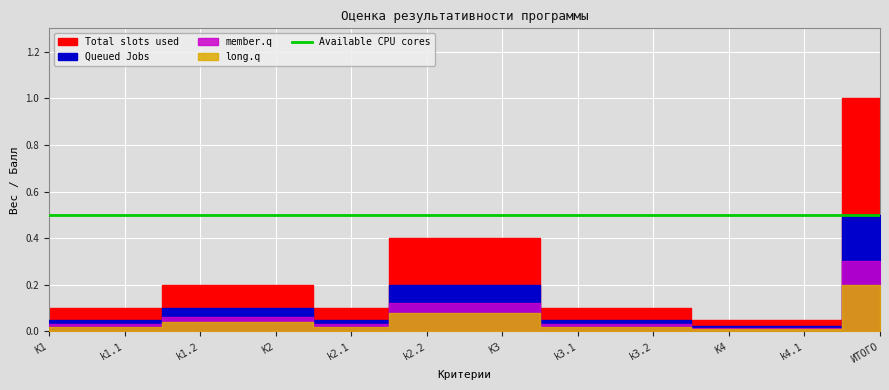

Reading right to left, what are all the values shown in this chart?

Total slots used: ИТОГО=1.0	k4.1=0.1	K4=0.1	k3.2=0.1	k3.1=0.1	K3=0.4	k2.2=0.4	k2.1=0.1	K2=0.2	k1.2=0.2	k1.1=0.1	K1=0.1
Queued Jobs: ИТОГО=0.5	k4.1=0.0	K4=0.0	k3.2=0.1	k3.1=0.1	K3=0.2	k2.2=0.2	k2.1=0.1	K2=0.1	k1.2=0.1	k1.1=0.1	K1=0.1
member.q: ИТОГО=0.3	k4.1=0.0	K4=0.0	k3.2=0.0	k3.1=0.0	K3=0.1	k2.2=0.1	k2.1=0.0	K2=0.1	k1.2=0.1	k1.1=0.0	K1=0.0
long.q: ИТОГО=0.2	k4.1=0.0	K4=0.0	k3.2=0.0	k3.1=0.0	K3=0.1	k2.2=0.1	k2.1=0.0	K2=0.0	k1.2=0.0	k1.1=0.0	K1=0.0
Available CPU cores: ИТОГО=0.5	k4.1=0.5	K4=0.5	k3.2=0.5	k3.1=0.5	K3=0.5	k2.2=0.5	k2.1=0.5	K2=0.5	k1.2=0.5	k1.1=0.5	K1=0.5